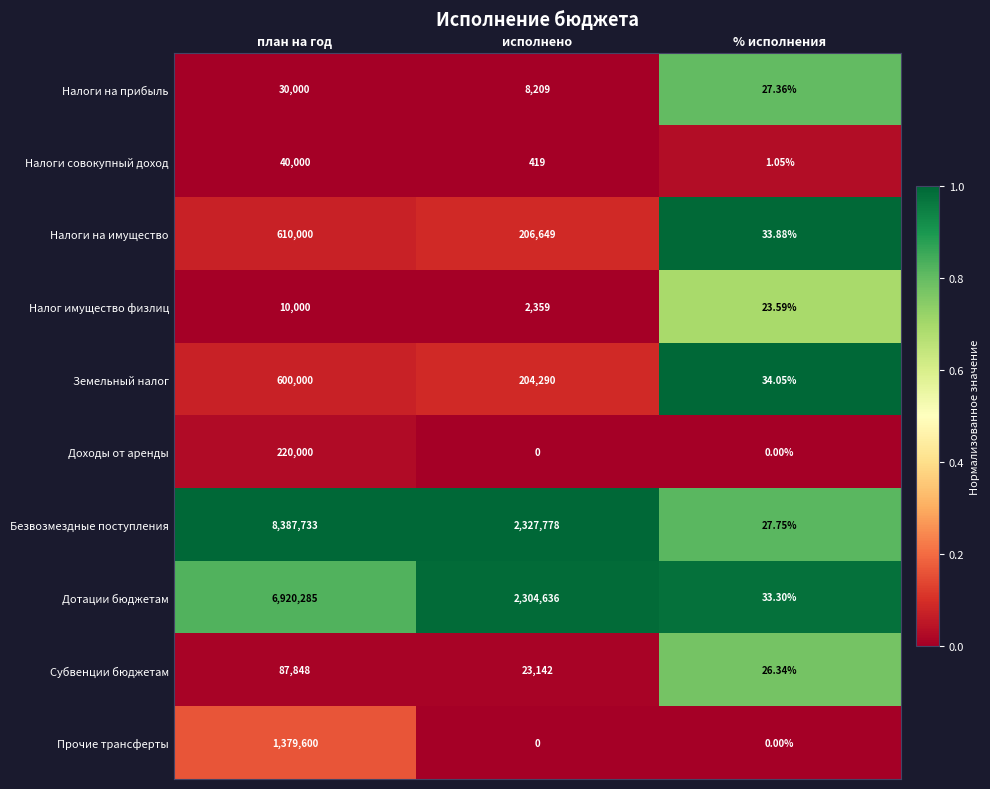

Which series has the largest range (max minus min)?

Безвозмездные поступления